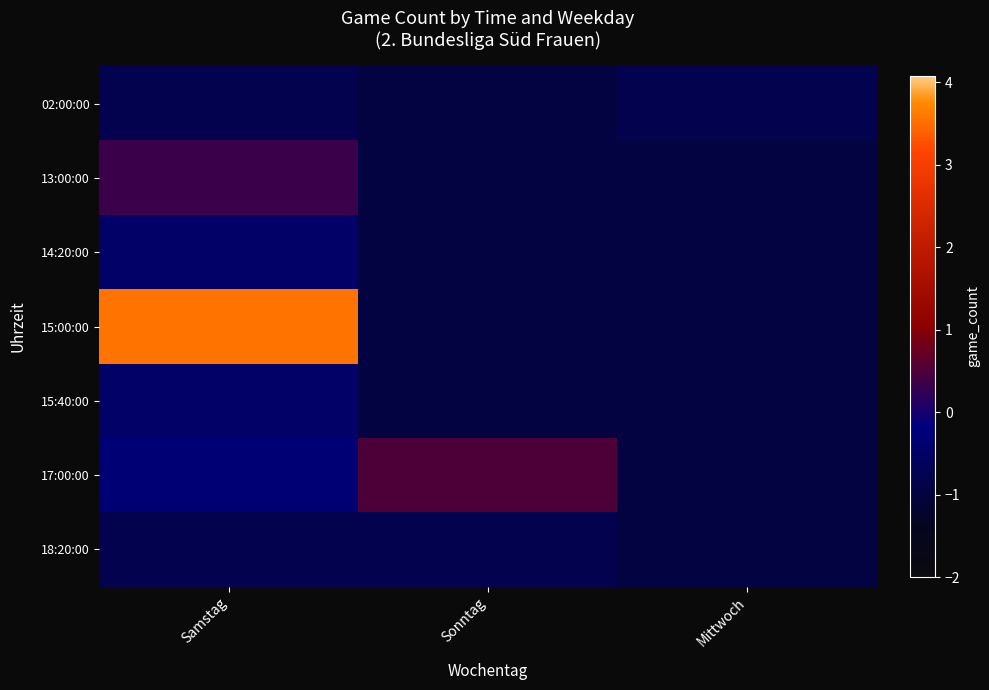

What is the spread (max minus min) of values at Samstag?

4.4